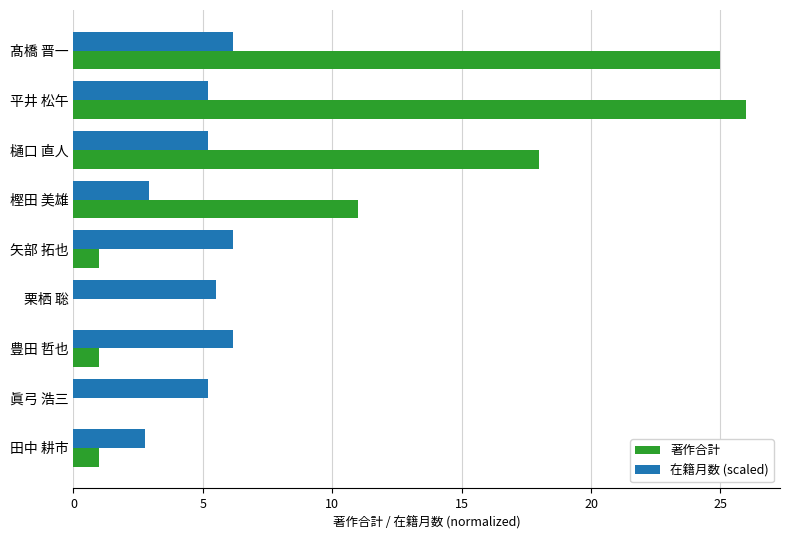

Between 樫田 美雄 and 眞弓 浩三, which series saw the biggest shift?

著作合計